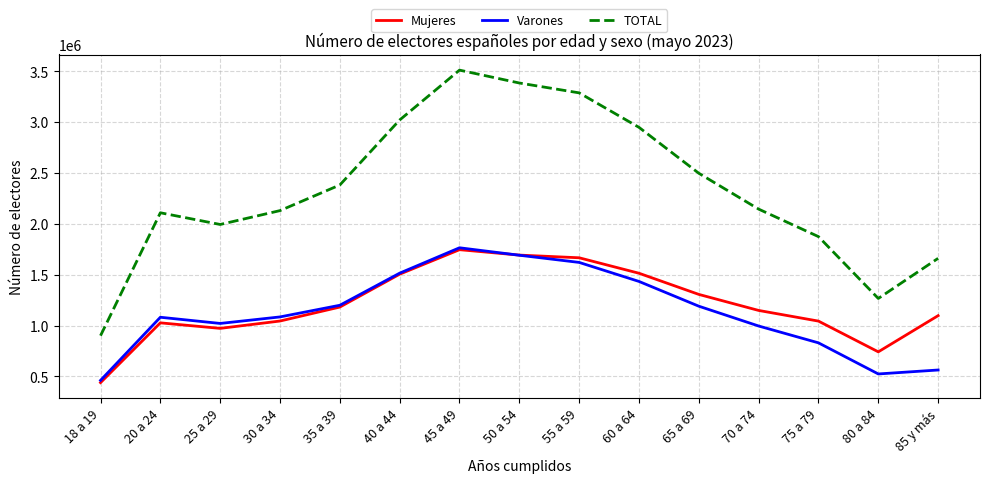

What is the maximum value shown in the chart?

3511302